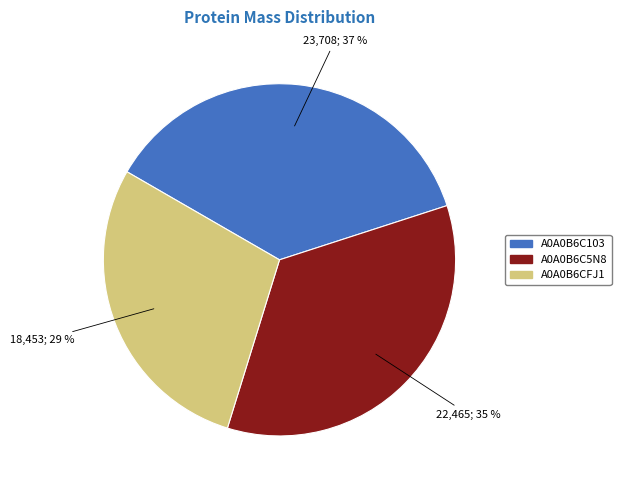

True or false: A0A0B6C103 accounts for 37% of the total.

True